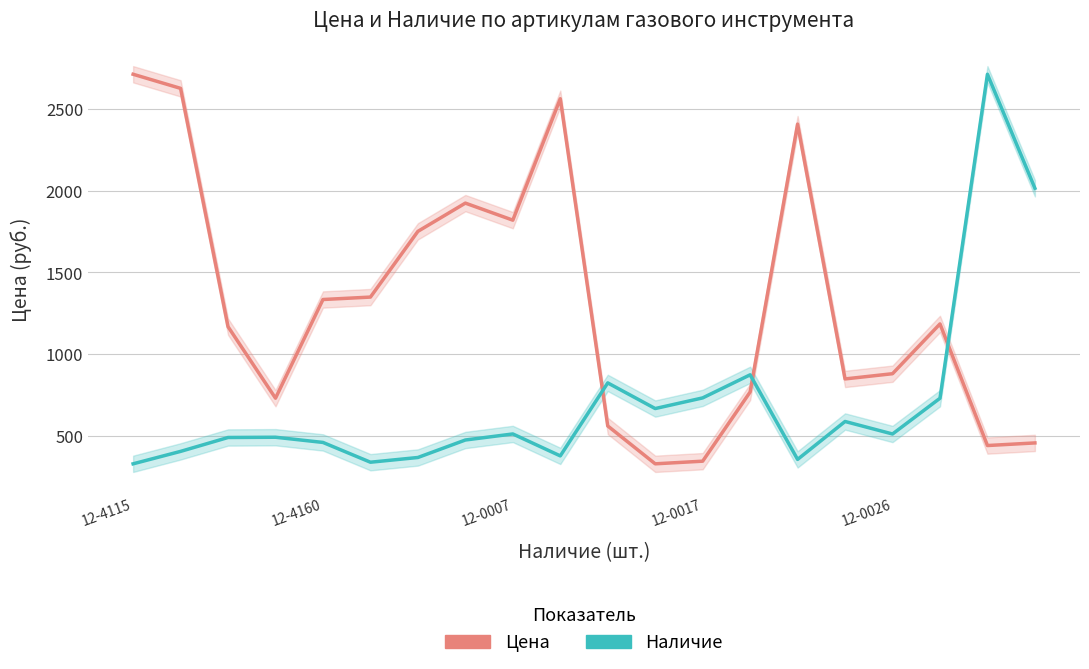

What is the value of the Наличие point at the 9th from the left?

510.9